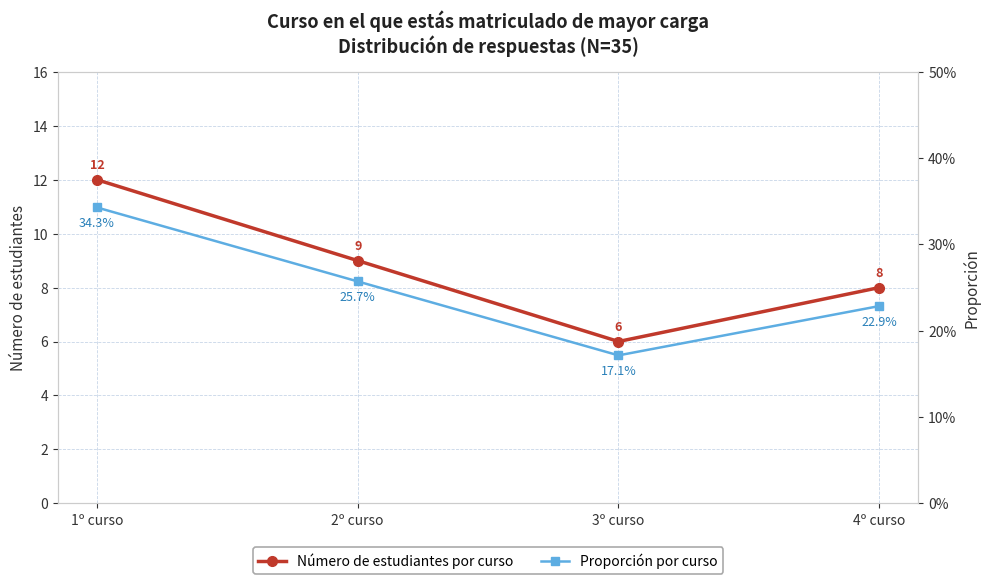

What position from the right is 2º curso?

3